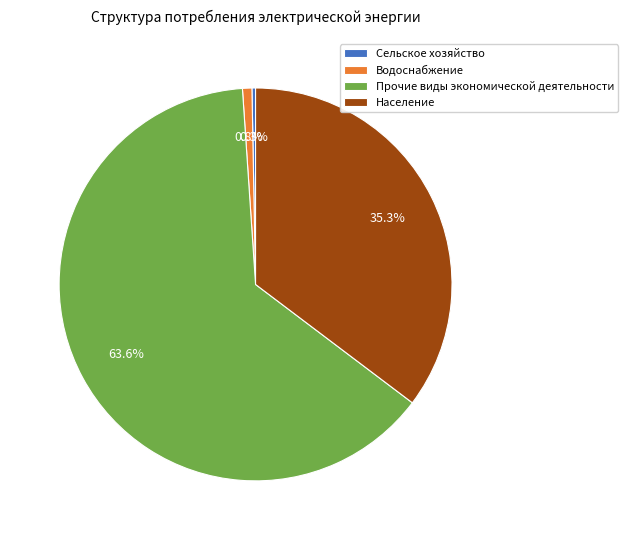

To the nearest percent, what percentage of the pie is Прочие виды экономической деятельности?

64%